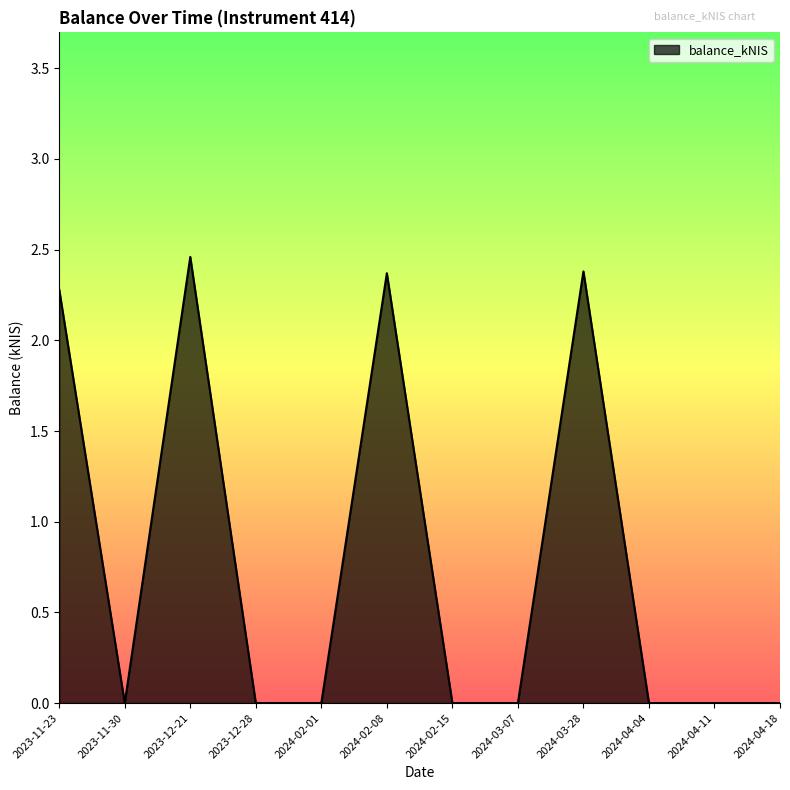

The chart shows a value of 0.0 at 2023-11-30. True or false?

True